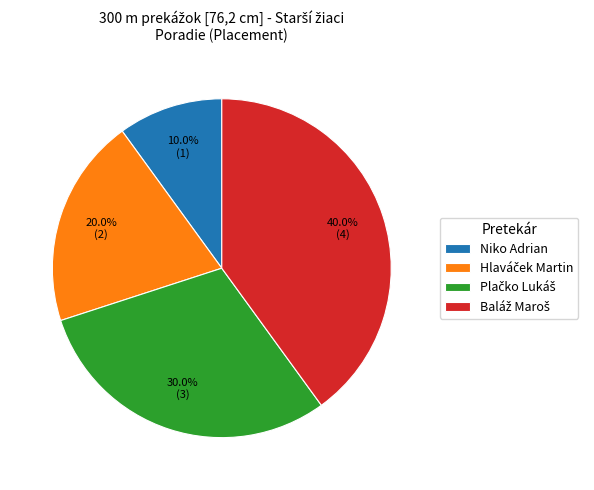

Which slice is the smallest?

Niko Adrian